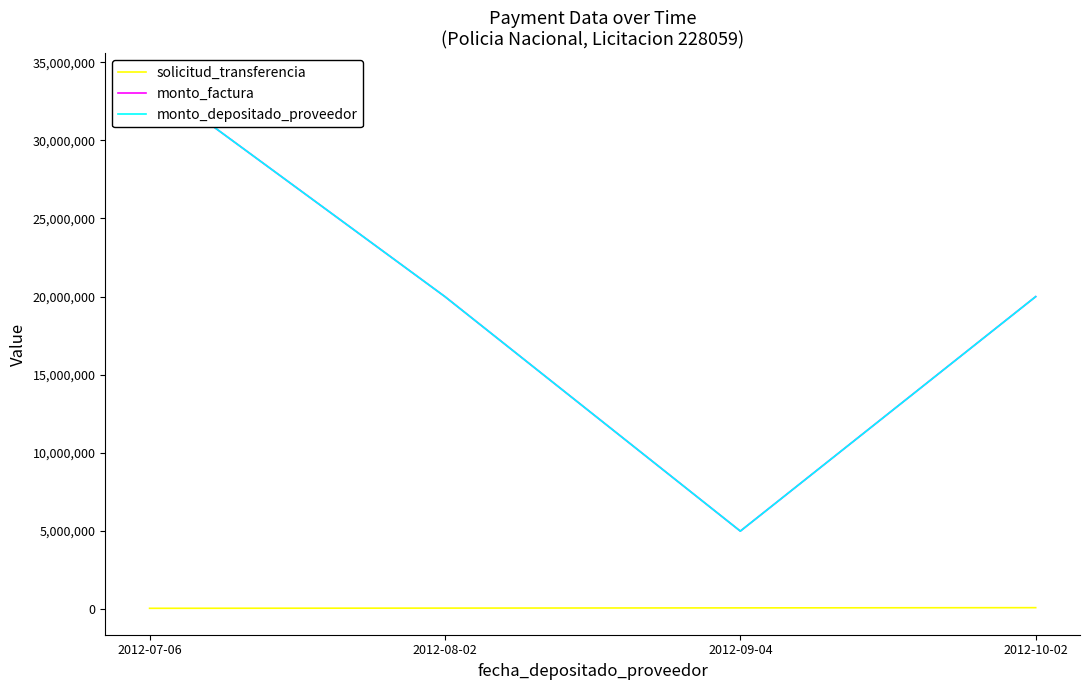

Is the value of monto_factura at 2012-09-04 greater than the value of solicitud_transferencia at 2012-08-02?

Yes